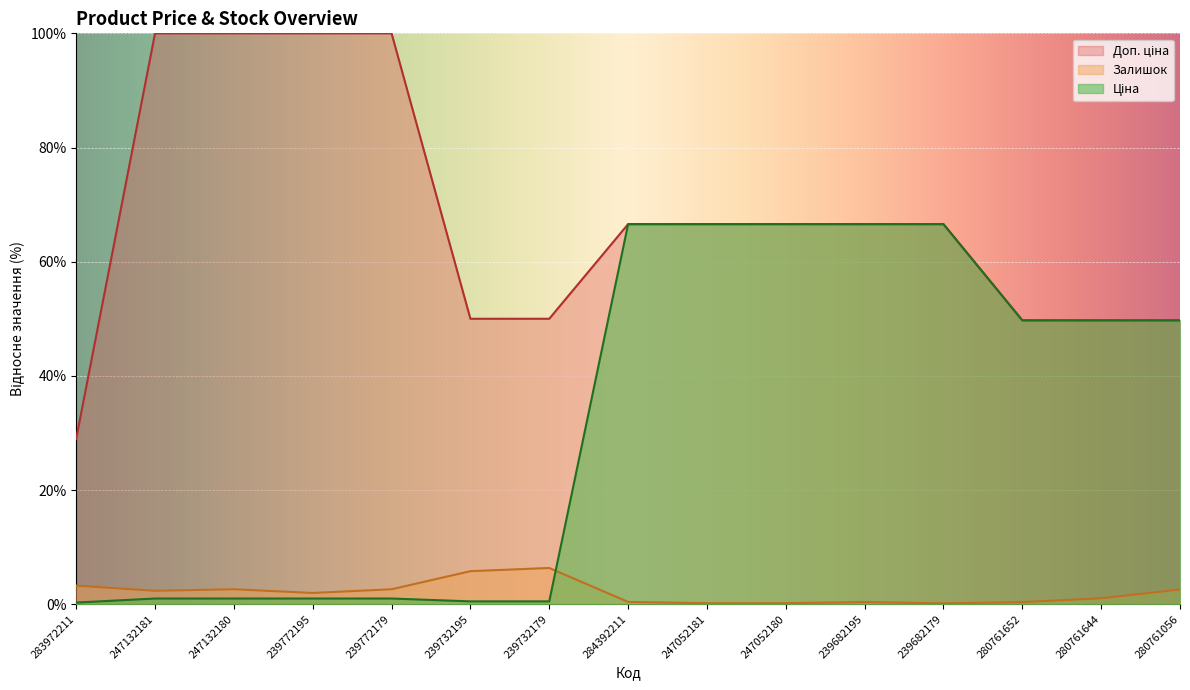

The Залишок series shows 3.4 at 239772179. True or false?

False